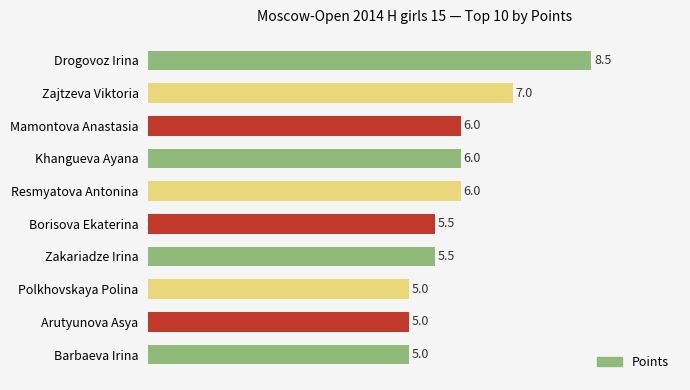

True or false: the data shows 1.3 at Zakariadze Irina.

False